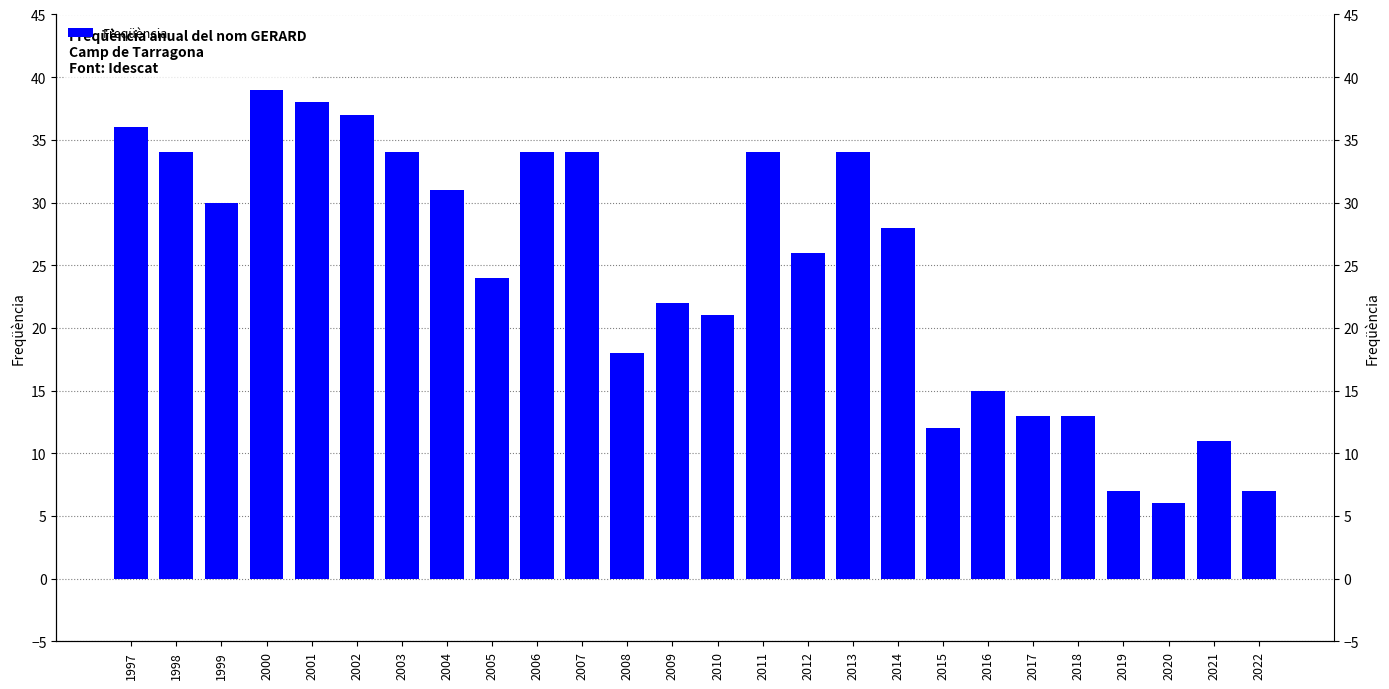

What is the approximate value at 2005?

24